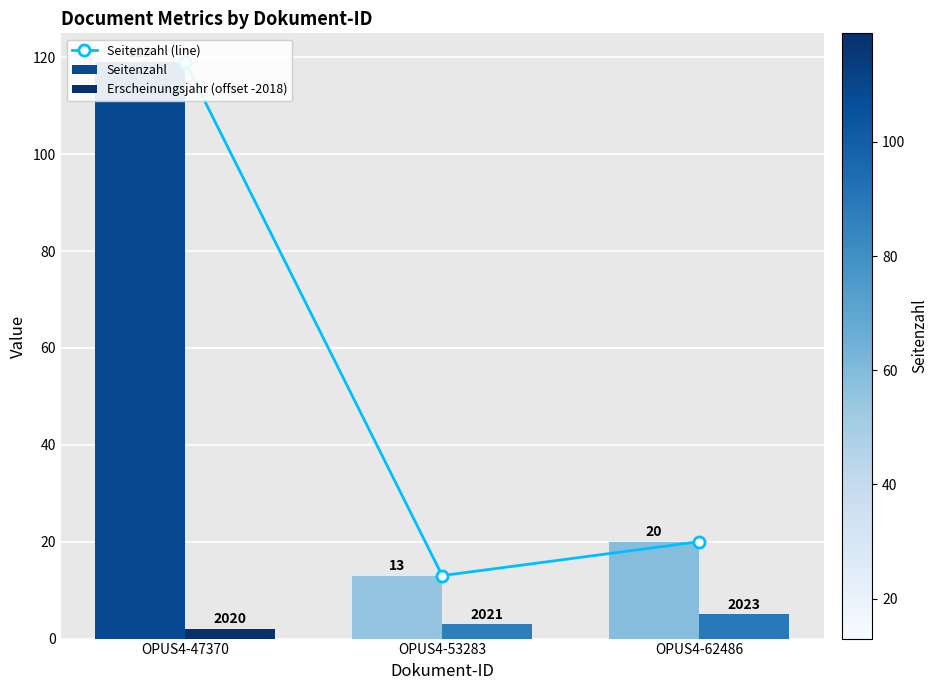

Which label corresponds to the smallest value in the chart?

OPUS4-47370